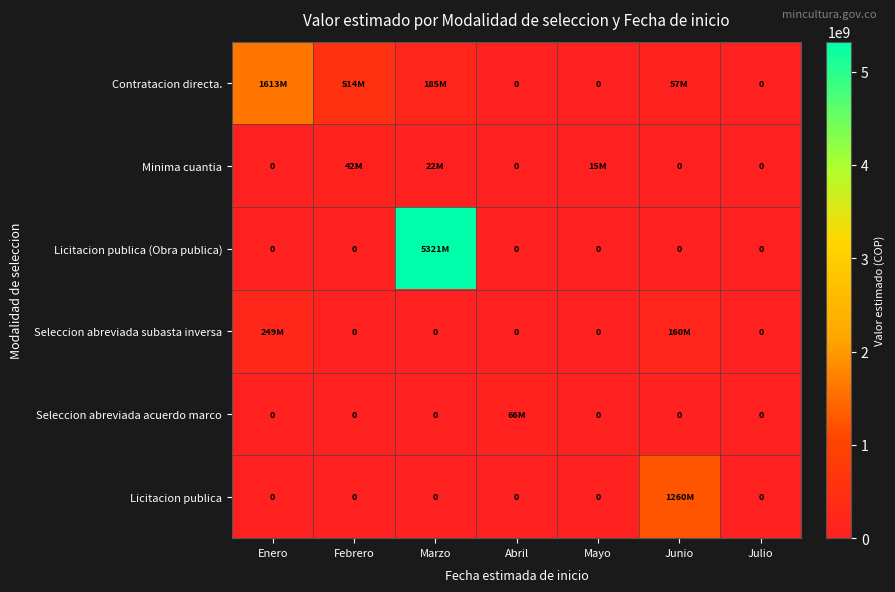

At which category is the sum across all series the highest?

Marzo